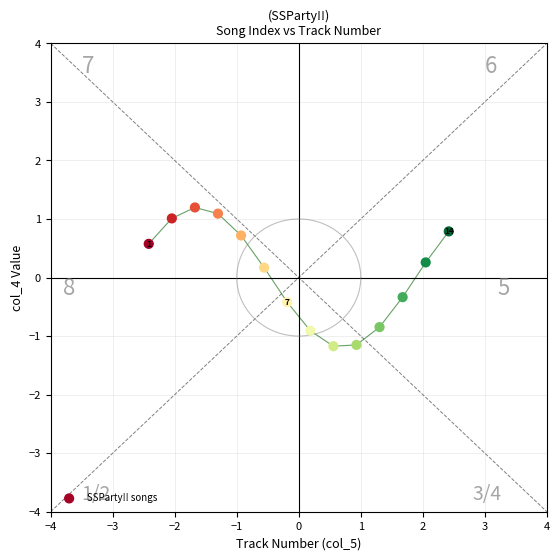

What is the range of Y values (max minus min)?

2.4